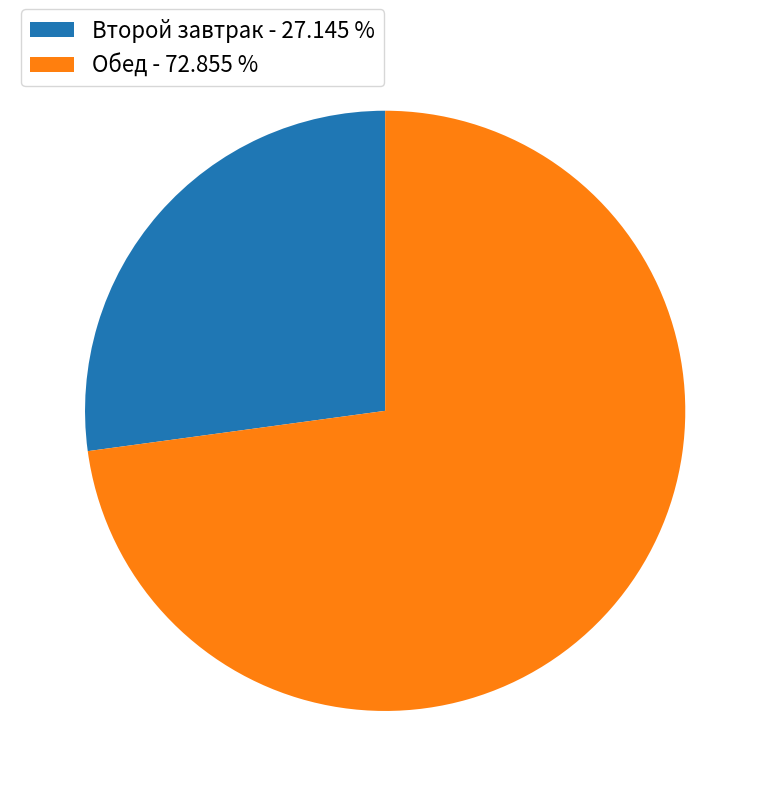

Count the number of slices in the pie.

2